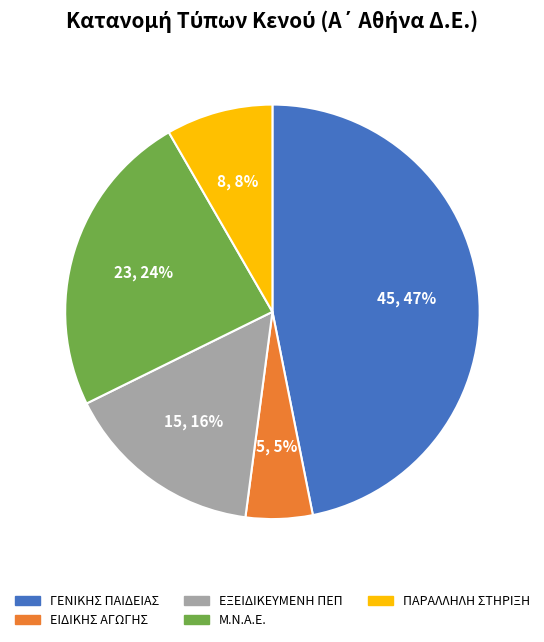

Which category has the smallest portion of the pie?

ΕΙΔΙΚΗΣ ΑΓΩΓΗΣ